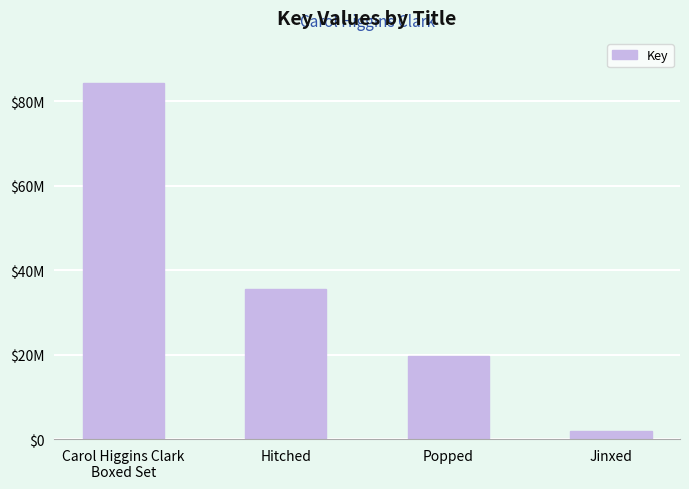

Are the bars horizontal?

No